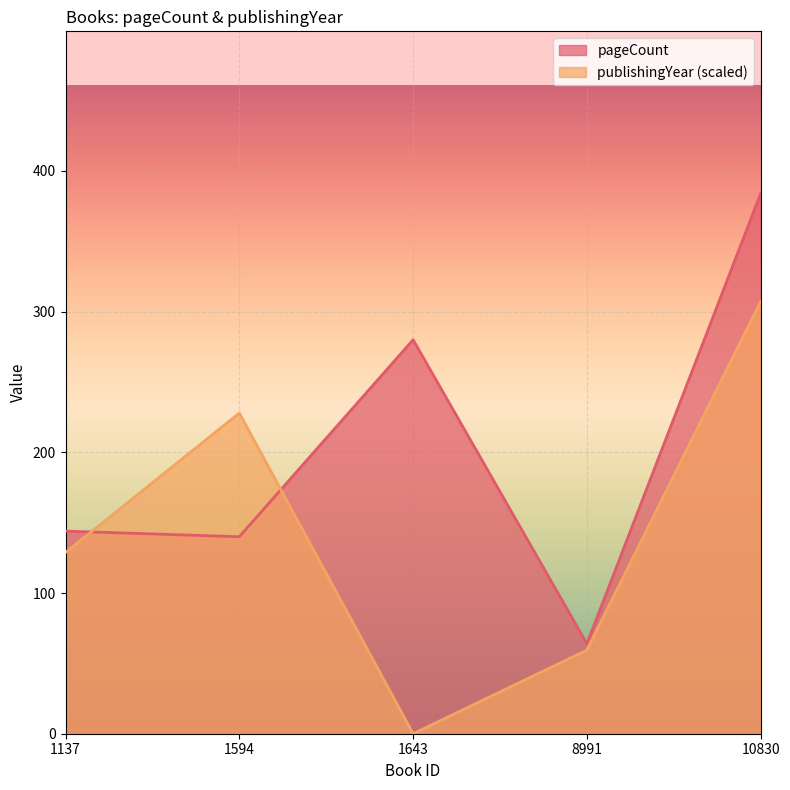

How many lines are shown in the chart?

2